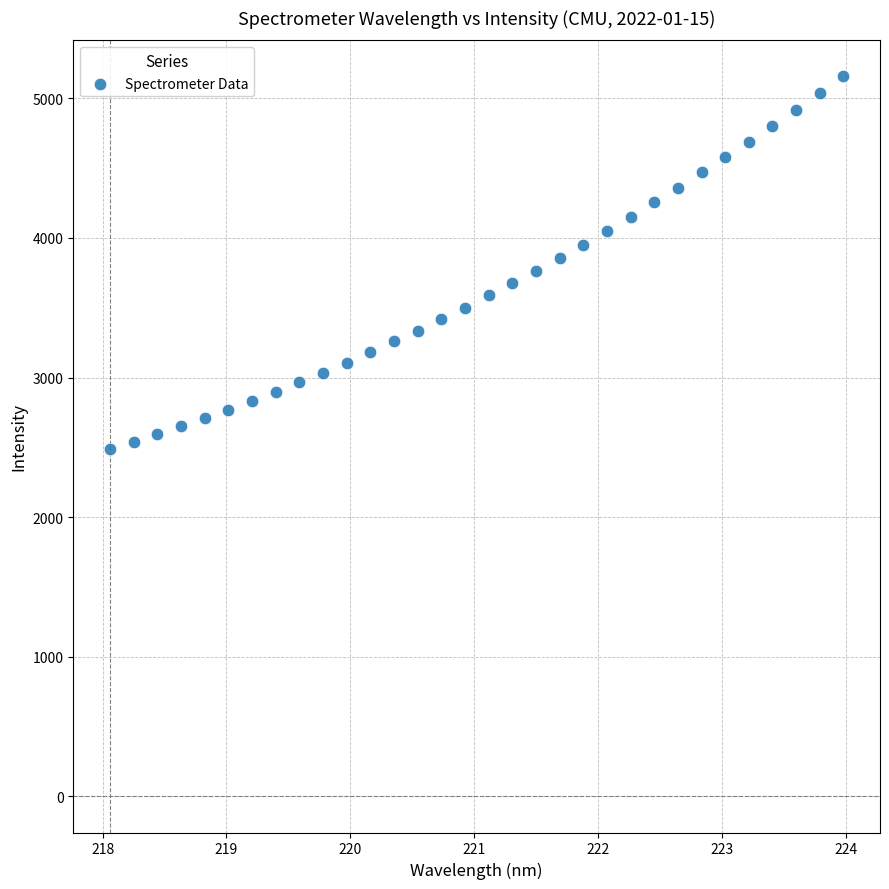

What is the range of Y values (max minus min)?

2669.1